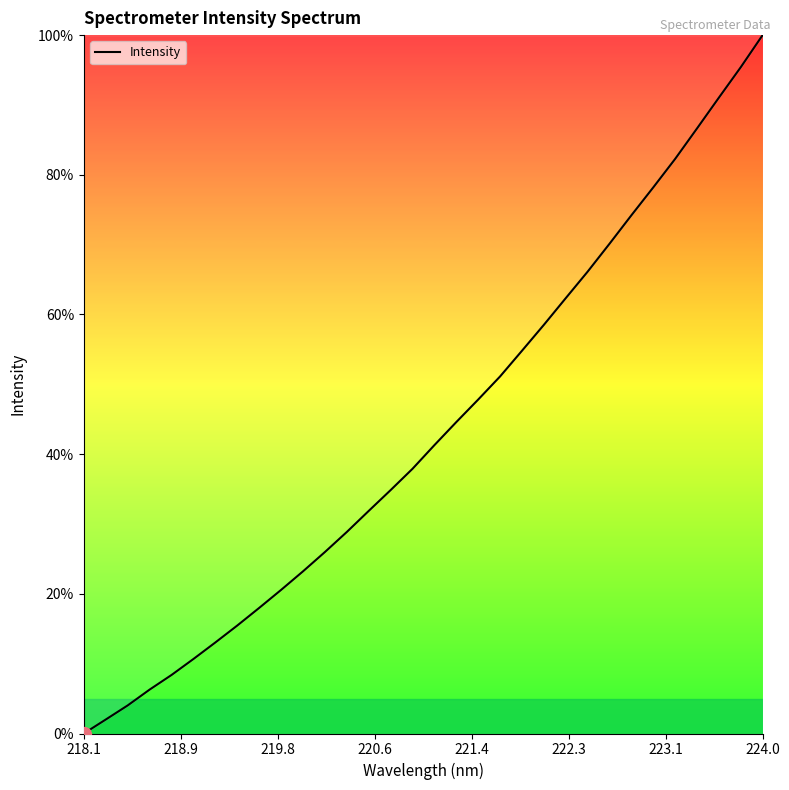

What is the maximum value shown in the chart?

100.0